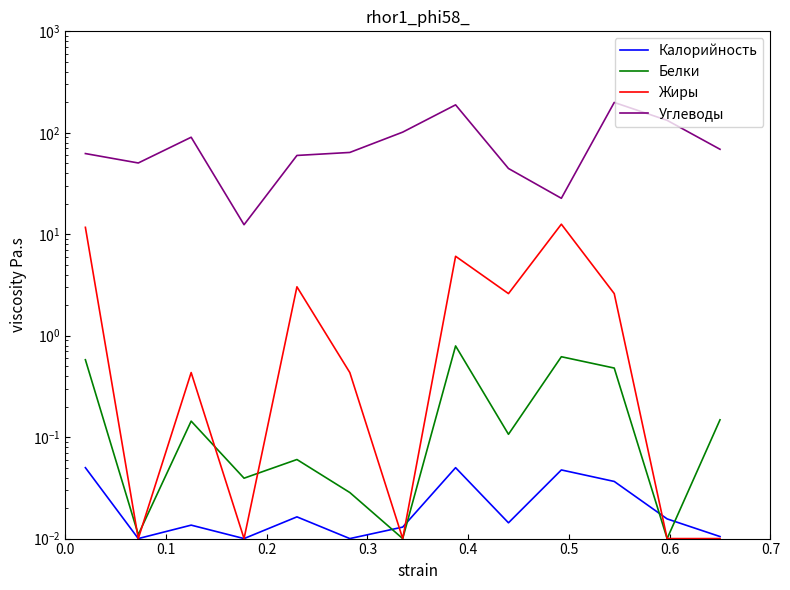

What is the average value of the Жиры series?

3.0